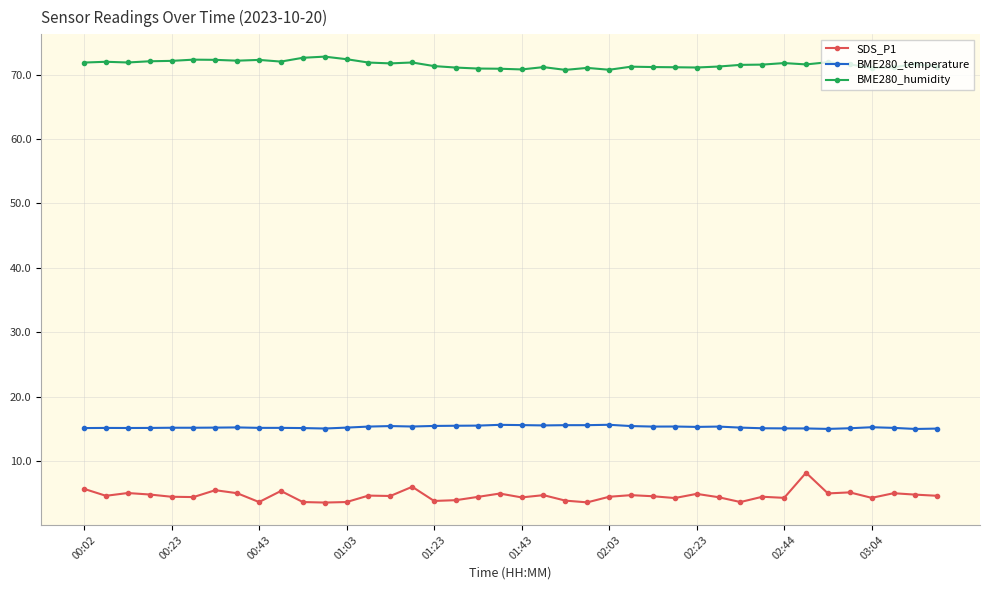

What is the value of the BME280_temperature point at the 28th from the left?

15.4